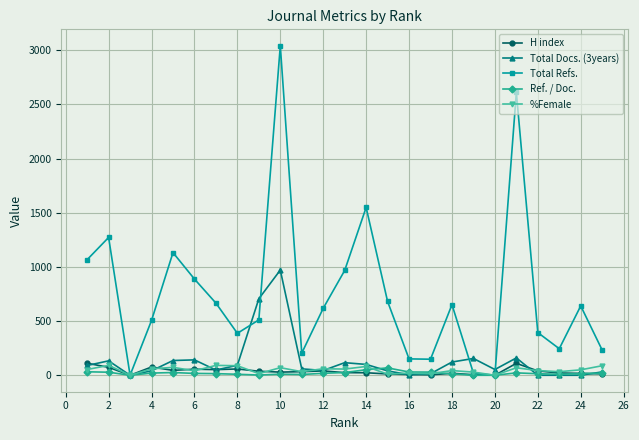

At how many categories does at least one series exceed 107?

23